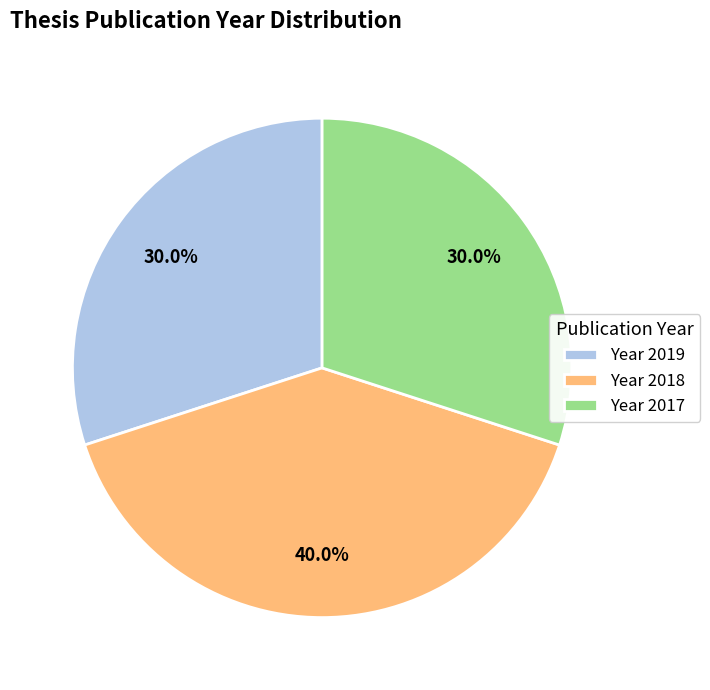

What is the ratio of the value at Year 2019 to the value at Year 2017?

1.0